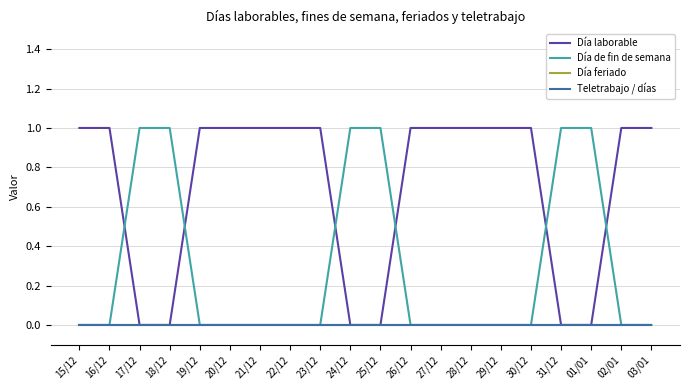

True or false: Día laborable and Día feriado intersect in this chart.

False